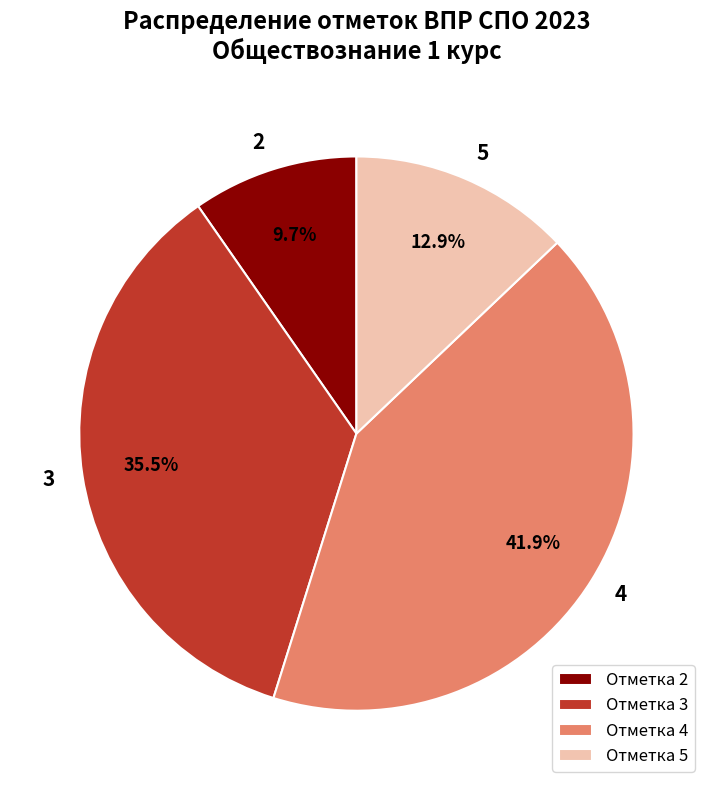

What percentage is the 4 slice, to the nearest percent?

42%